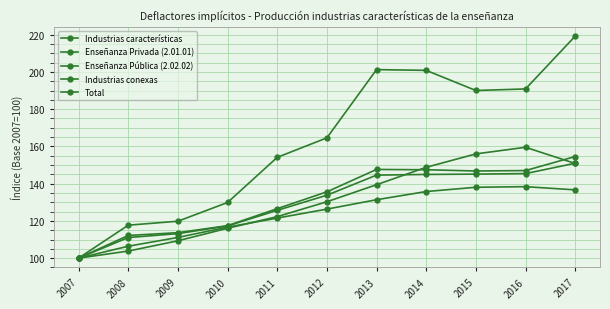

What is the minimum value shown in the chart?

100.0